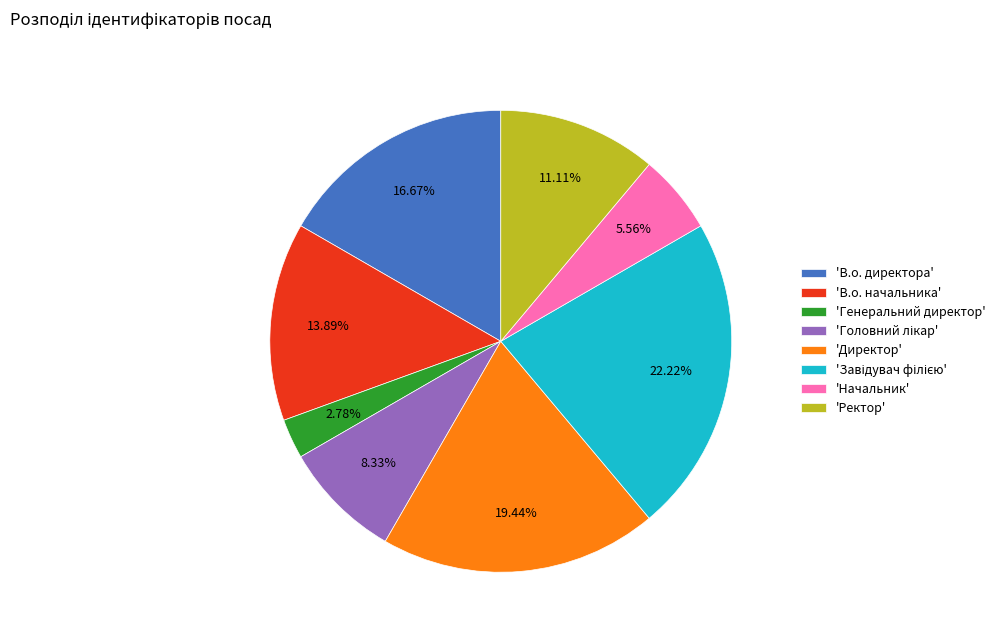

Which has a higher value, 'Начальник' or 'Ректор'?

'Ректор'